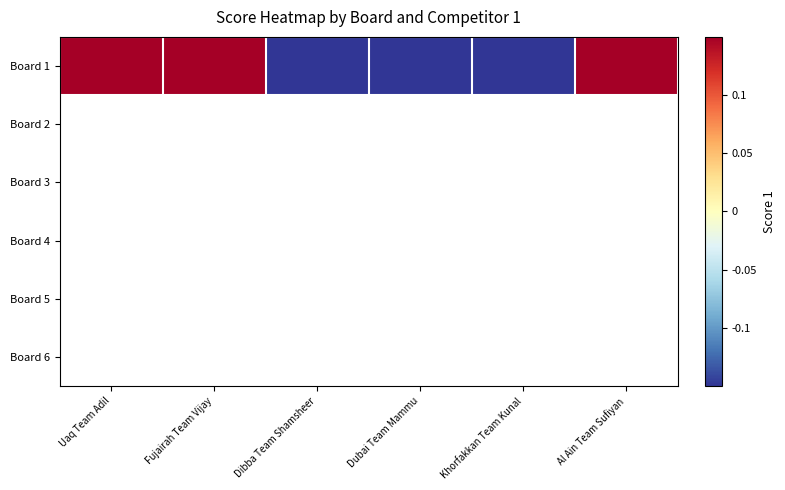

Which has a higher value, Al Ain Team Sufiyan or Fujairah Team Vijay?

Al Ain Team Sufiyan